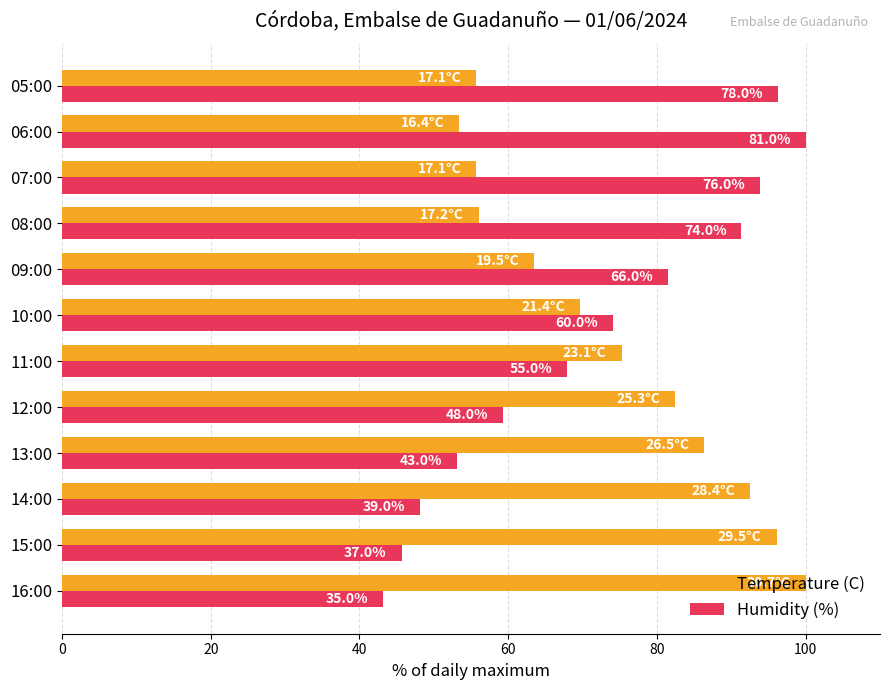

What are all the series names shown in the legend?

Temperature (C), Humidity (%)